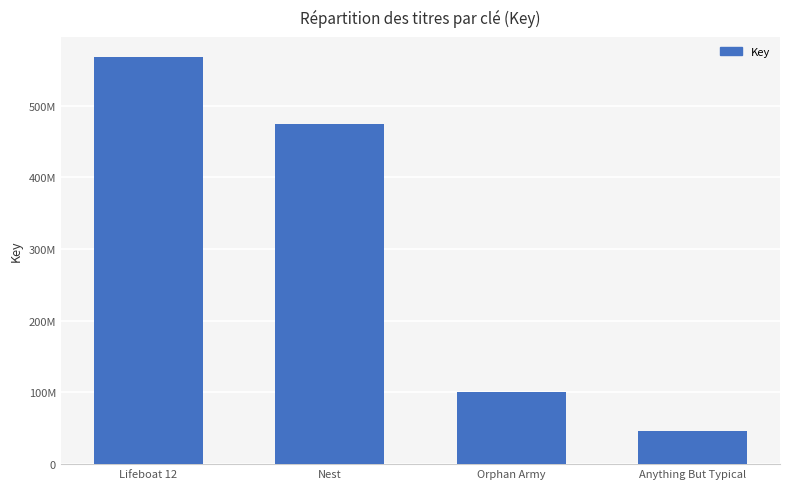

What is the smallest value displayed?

46593613